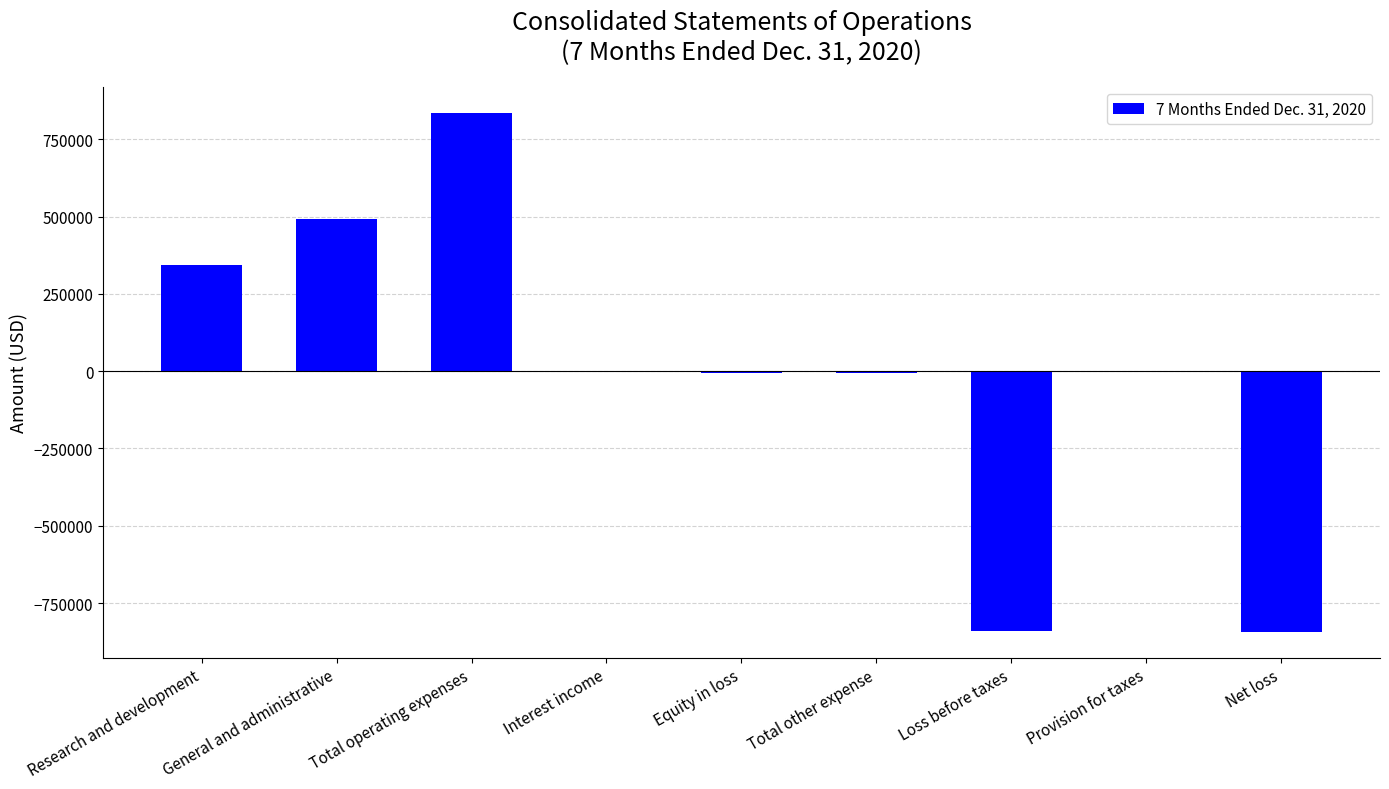

The value at Research and development is 342727. True or false?

True